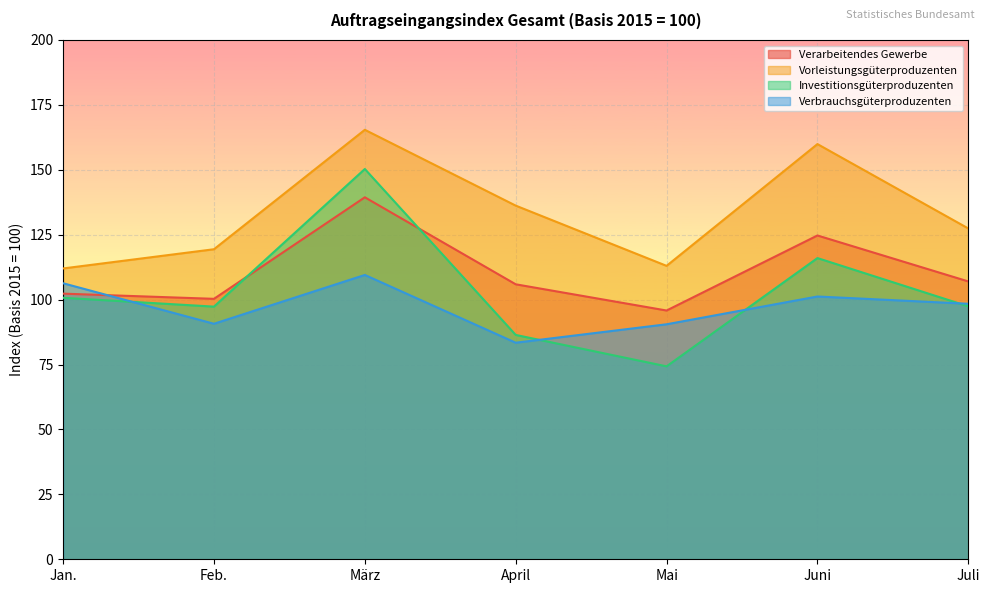

What is the difference between the highest and lowest values at April?

52.8